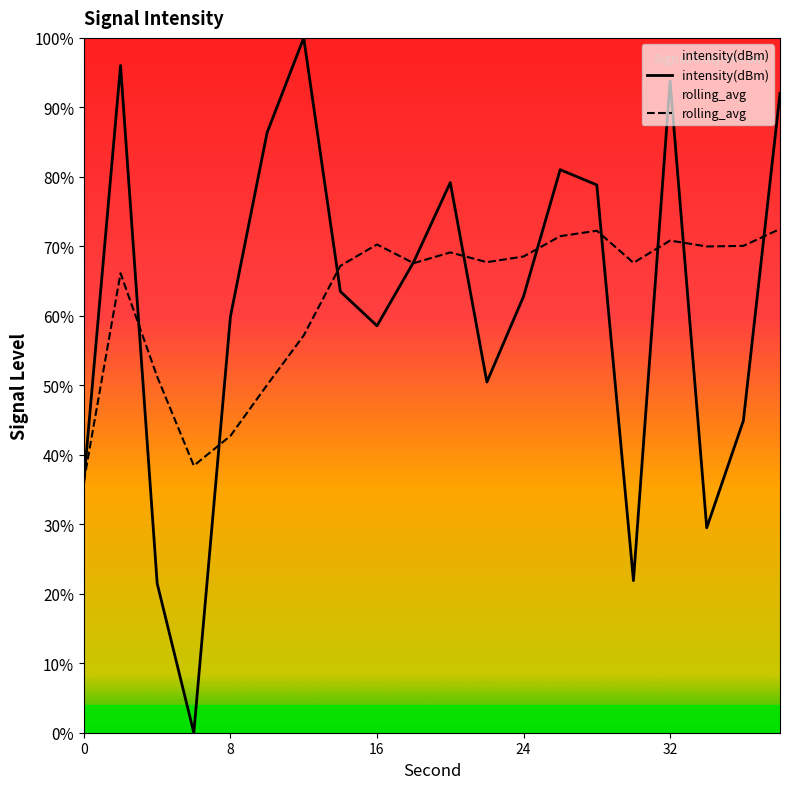

Which series has the largest range (max minus min)?

intensity(dBm)